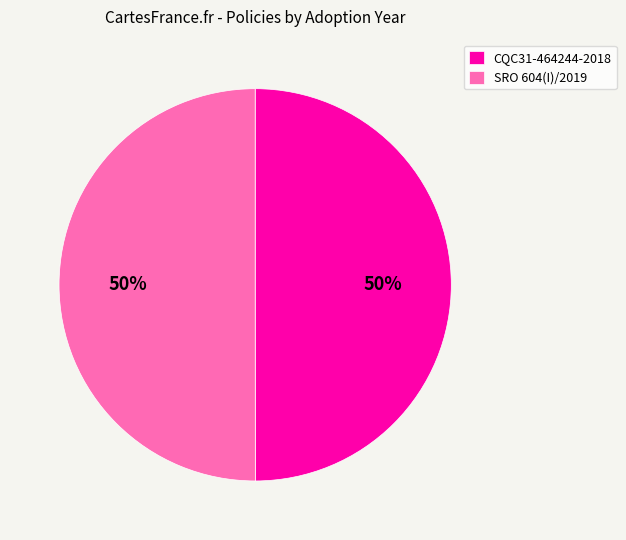

Do CQC31-464244-2018 and SRO 604(I)/2019 together represent more than half of the pie?

Yes